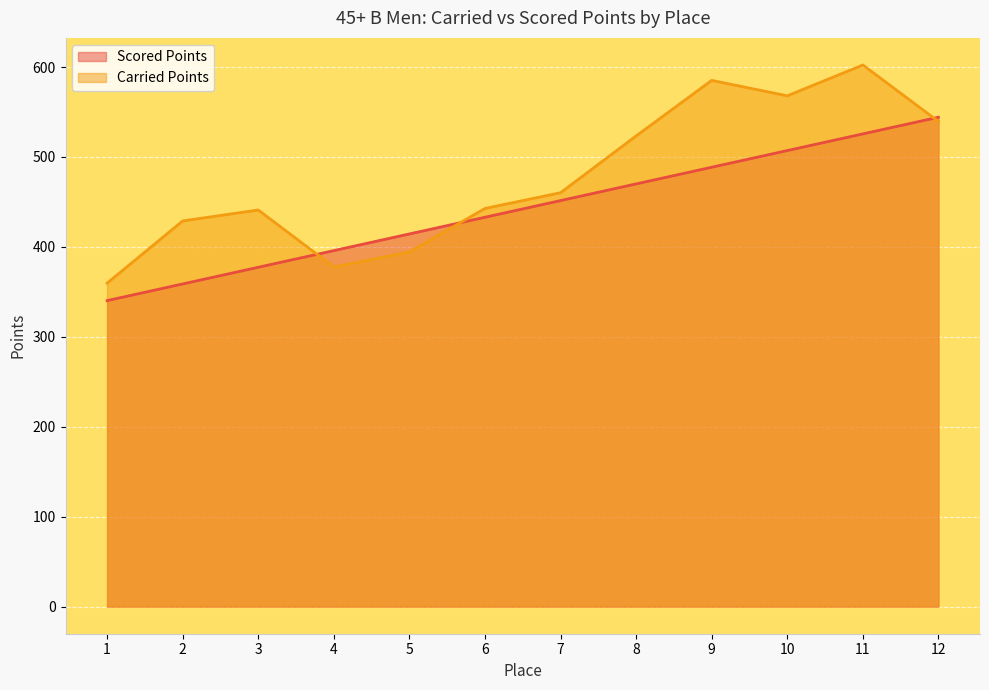

How many lines are shown in the chart?

2